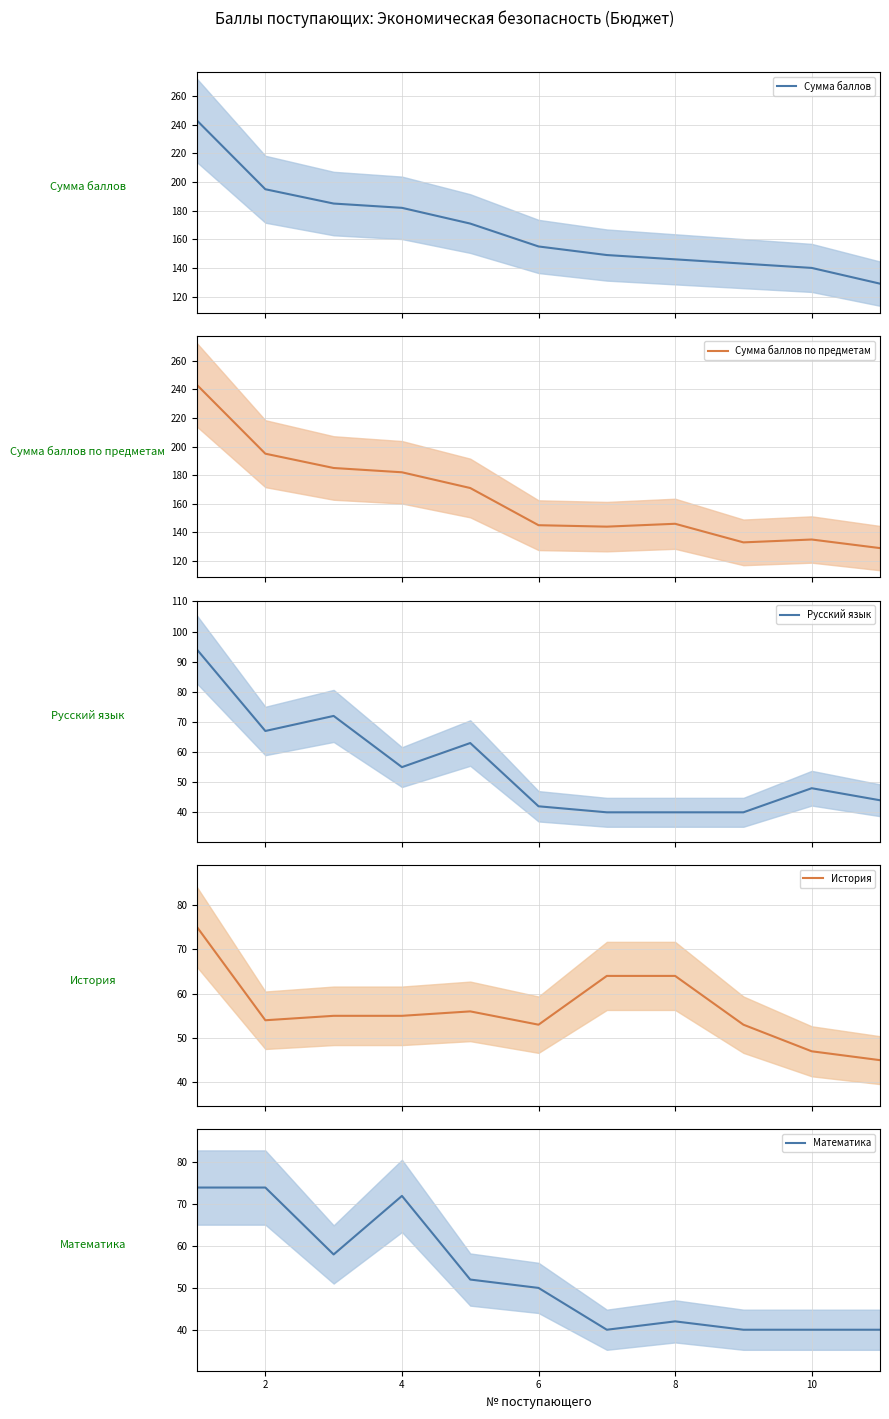

Does the chart display data point markers on the line(s)?

No